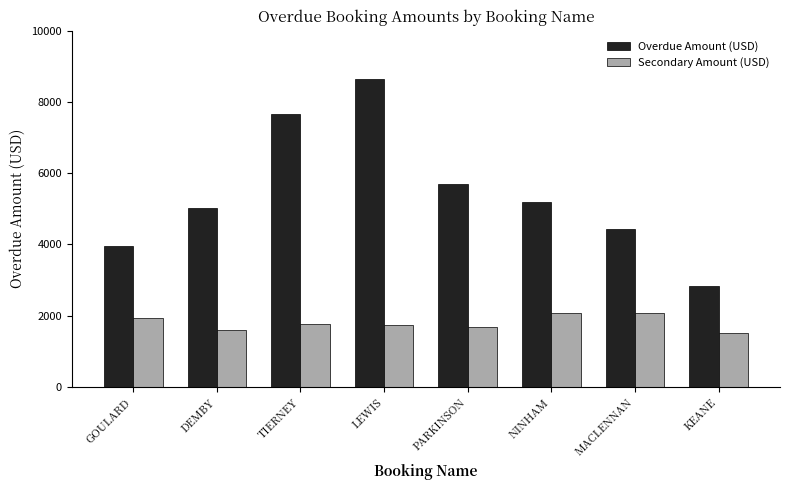

List the series in order of their peak value, highest first.

Overdue Amount (USD), Secondary Amount (USD)